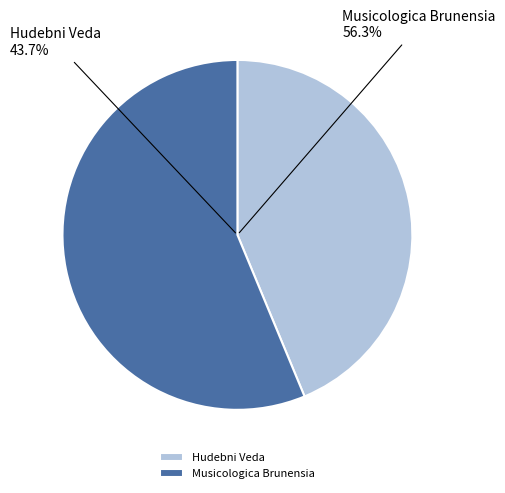

Combined, what portion of the pie is Musicologica Brunensia and Hudebni Veda?

100.0%